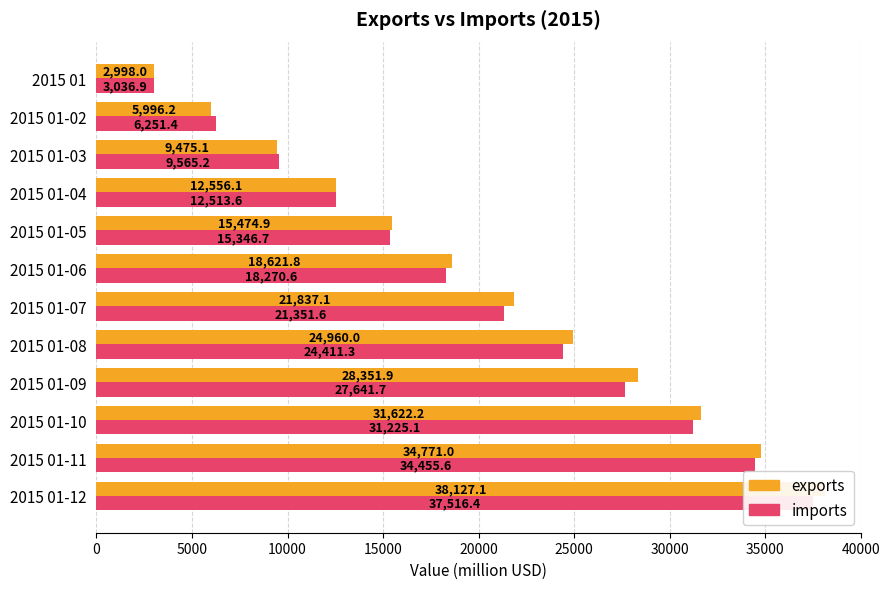

How many bars are there in total?

24